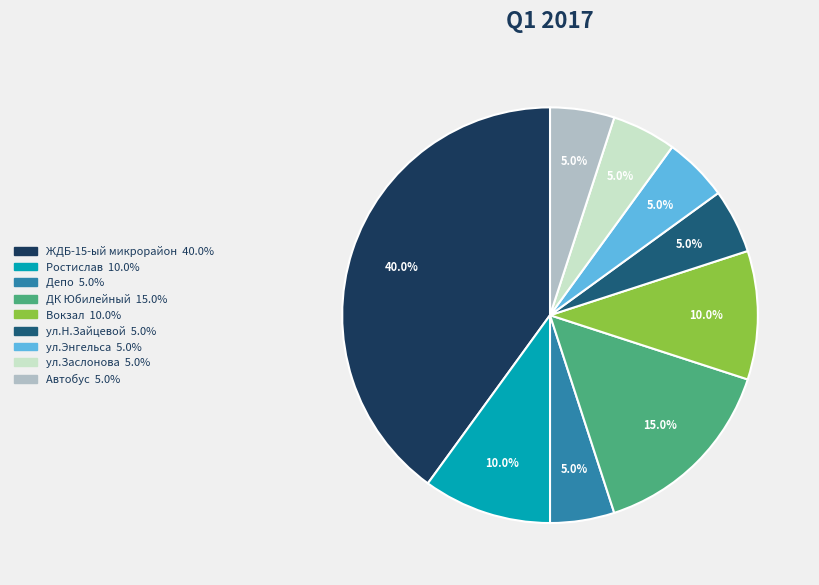

Between Автобус and Вокзал, which is larger?

Вокзал